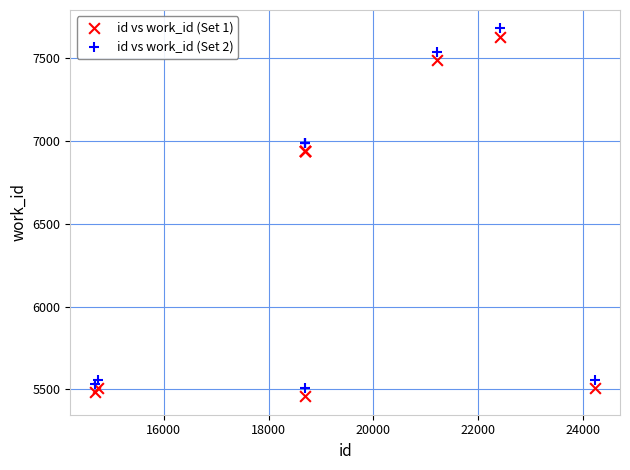

What is the X range (max minus min) for the scatter plot?

9539